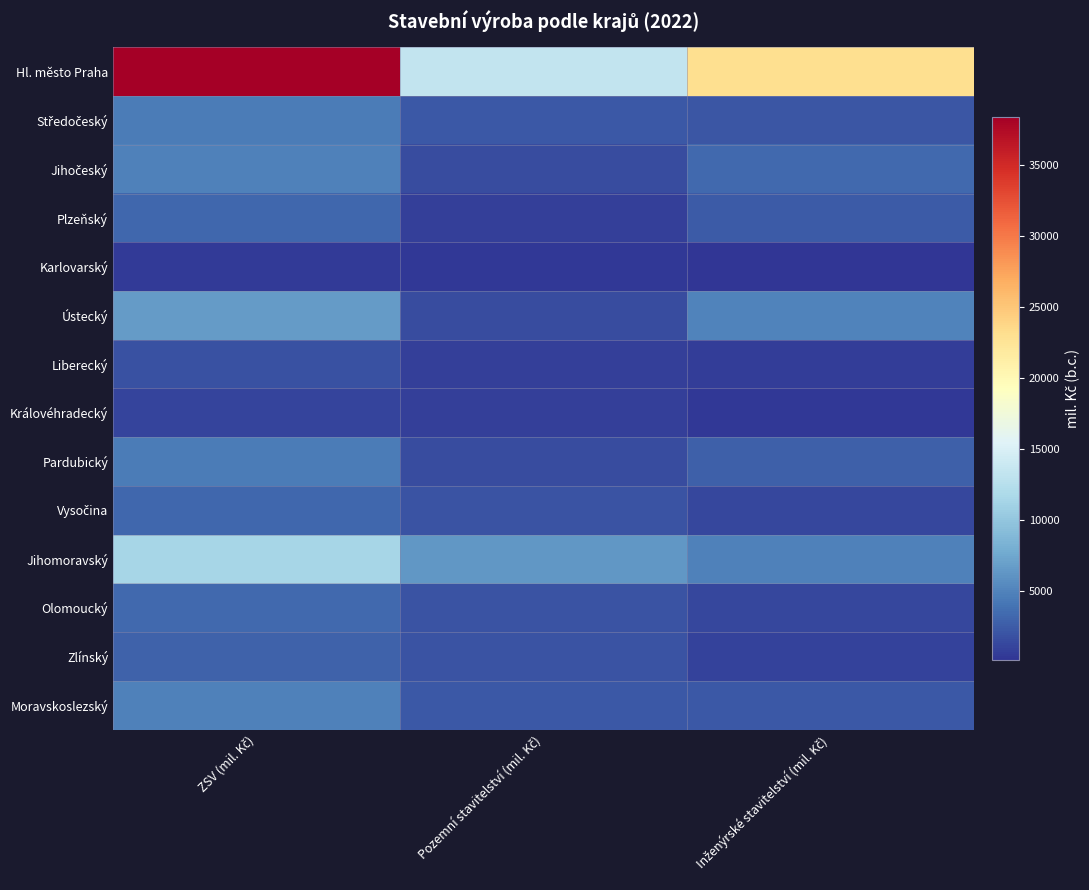

Between Inženýrské stavitelství (mil. Kč) and Pozemní stavitelství (mil. Kč), which is larger?

Inženýrské stavitelství (mil. Kč)